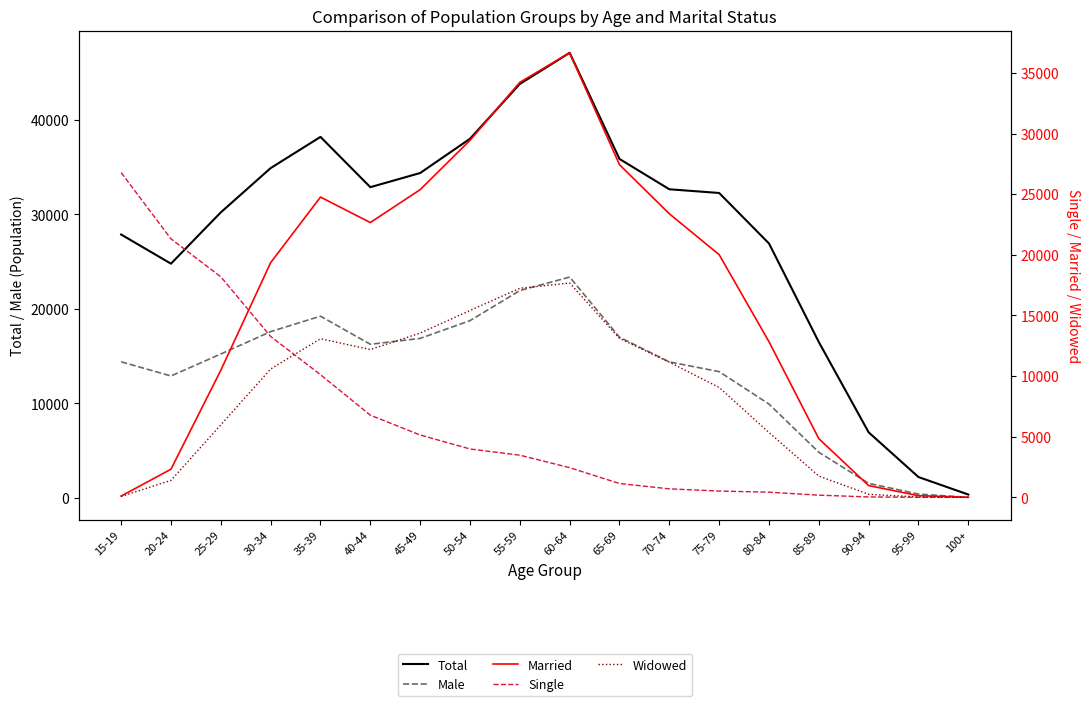

How many lines are shown in the chart?

5